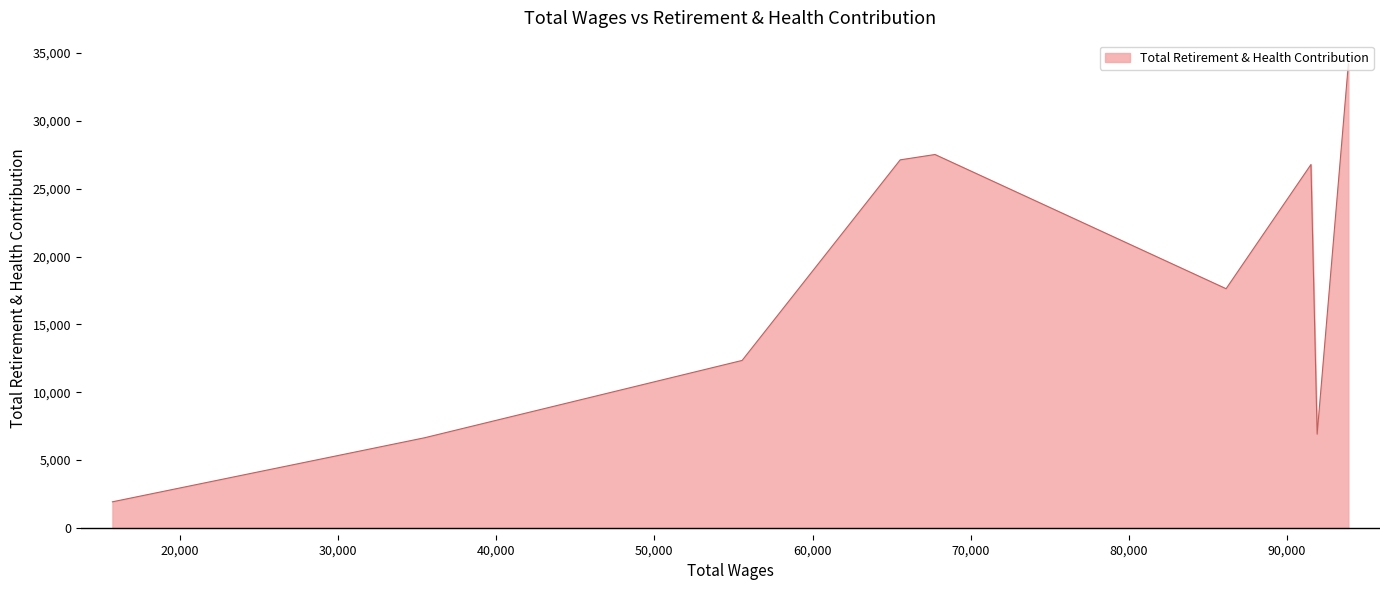

What is the maximum value shown in the chart?

34201